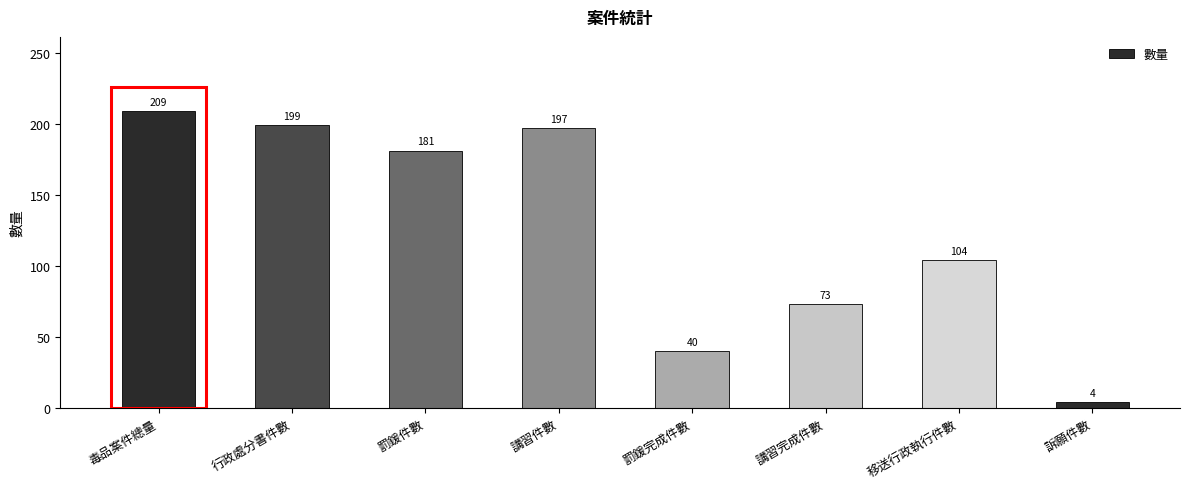

The value at 毒品案件總量 is 209. True or false?

True